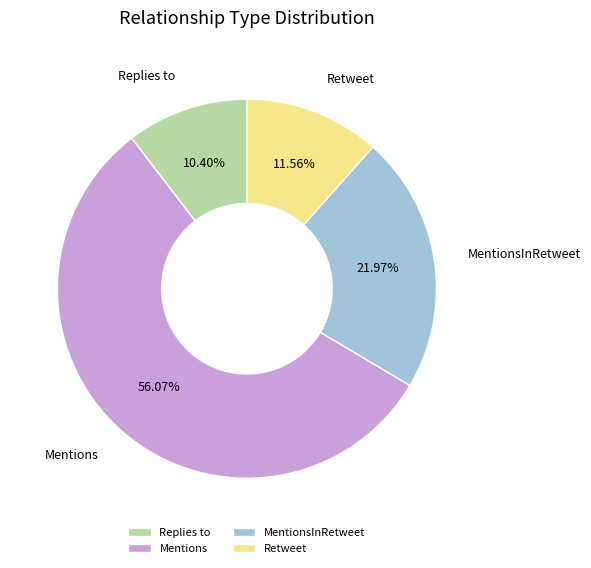

Which category has the smallest portion of the pie?

Replies to